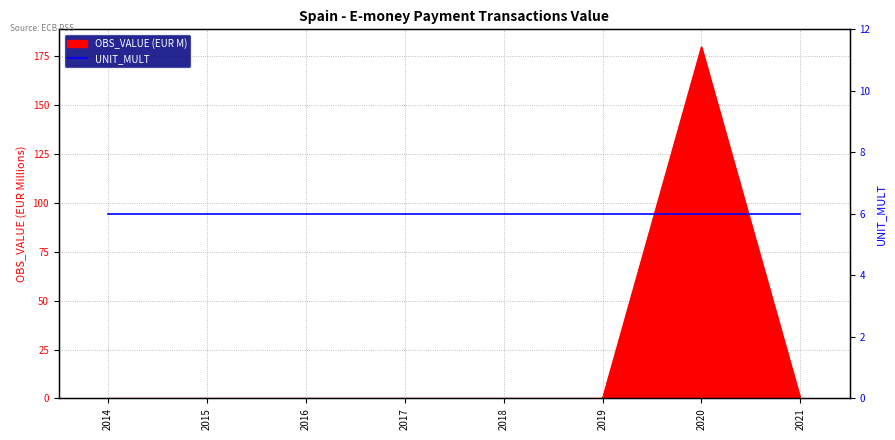

What is the sum of all values?

179.9